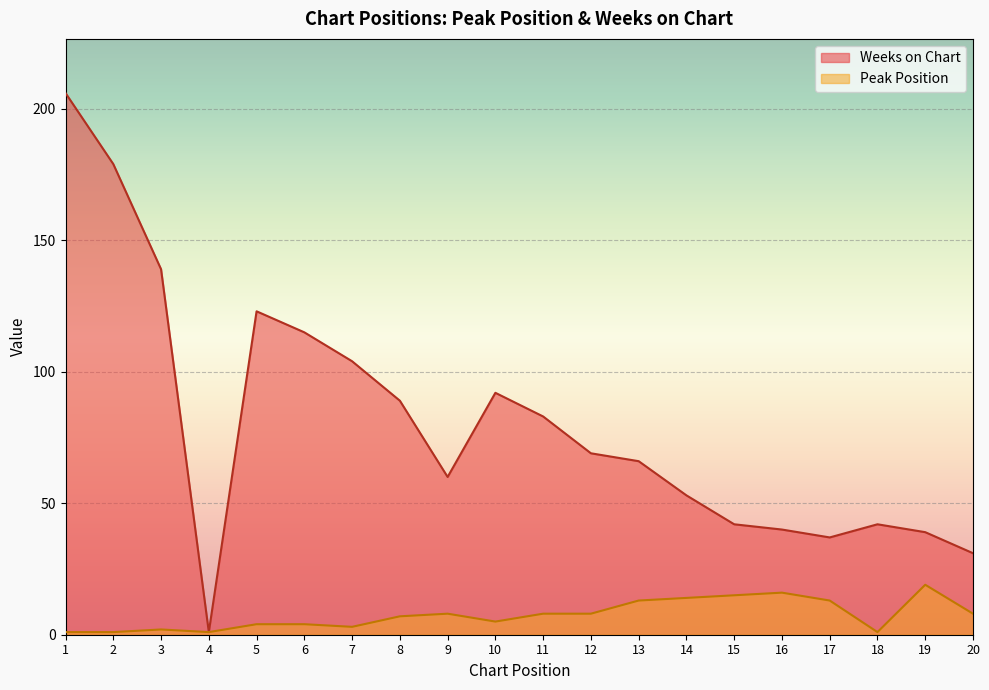

What is the difference between the second highest and second lowest values in the Weeks on Chart series?

148